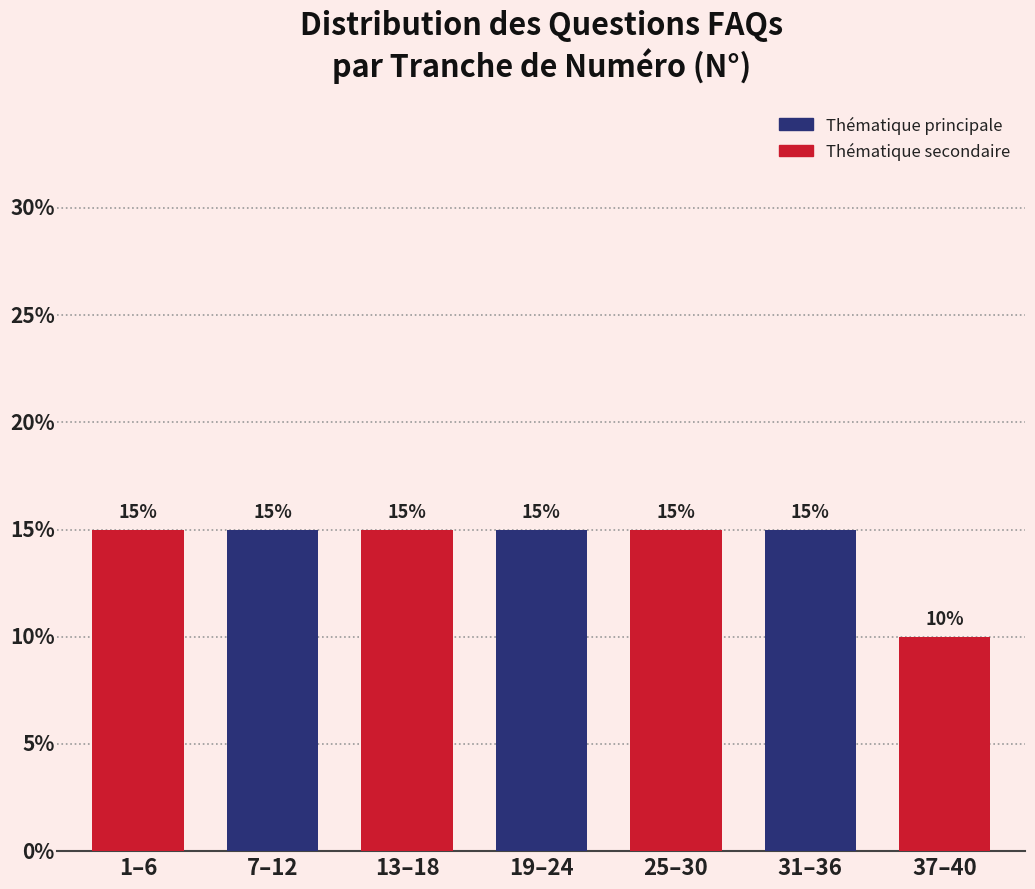

Between 19–24 and 37–40, which is larger?

19–24